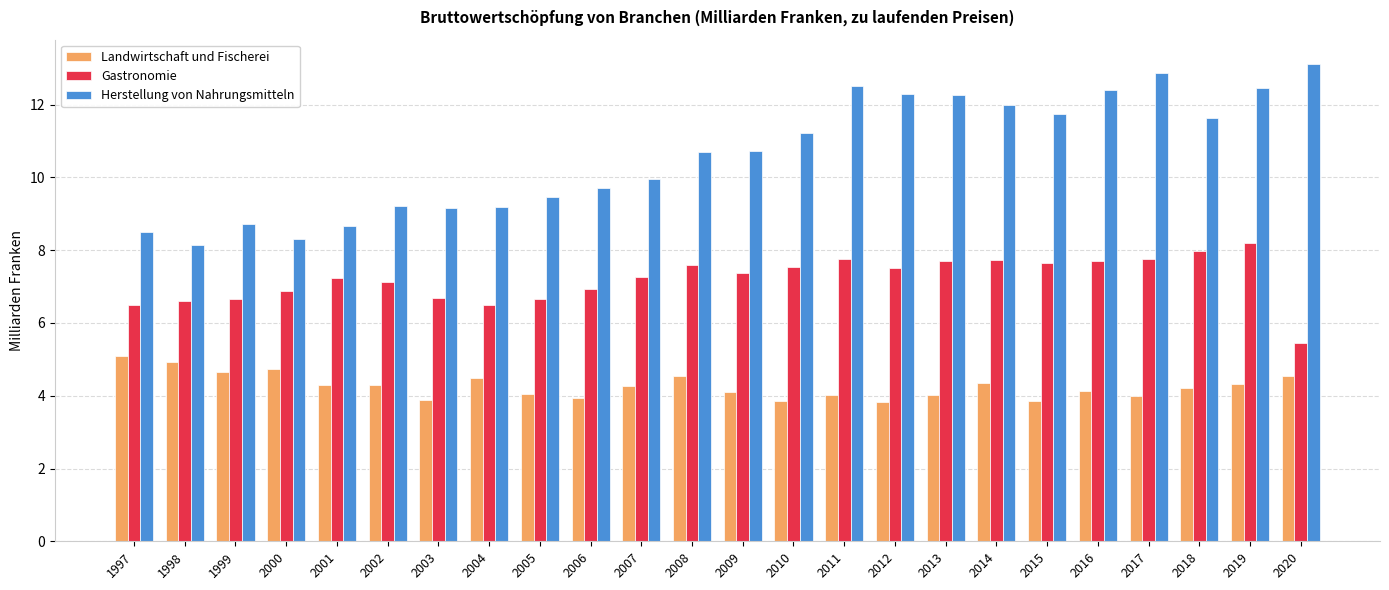

Which series has the widest spread of values?

Herstellung von Nahrungsmitteln